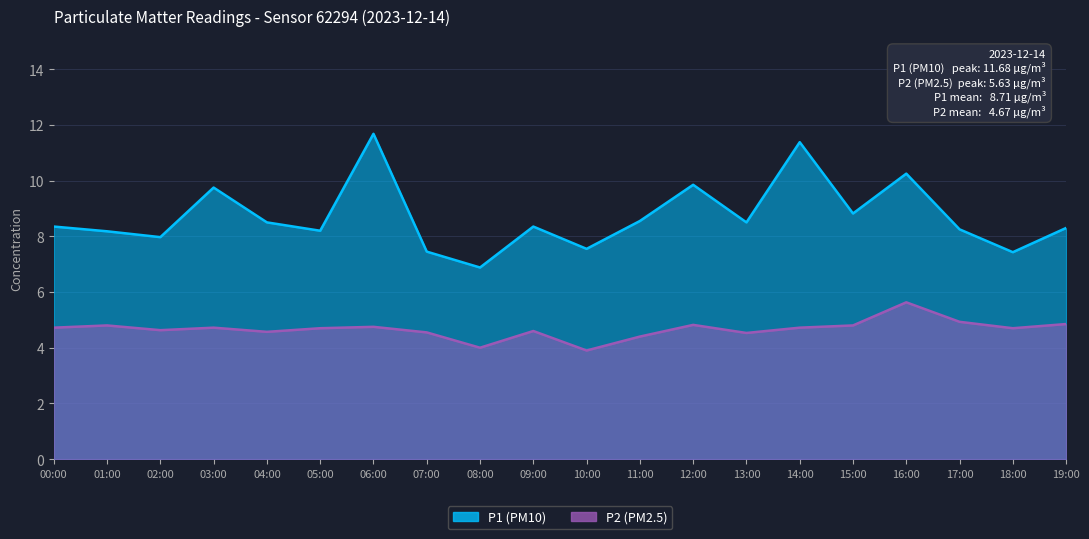

What is the sum of all P2 values?

93.3